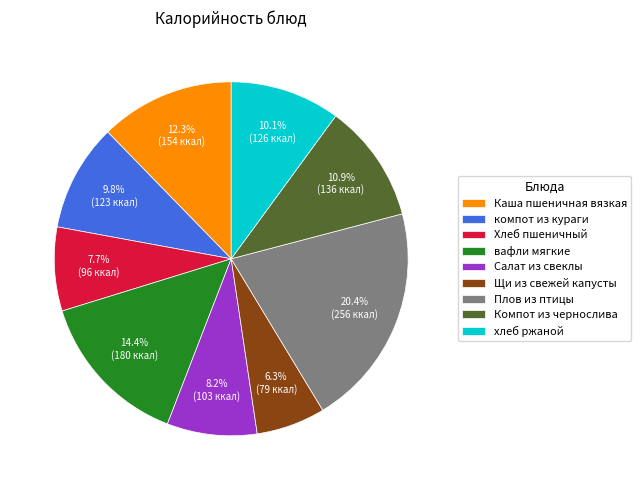

To the nearest percent, what percentage of the pie is Компот из чернослива?

11%